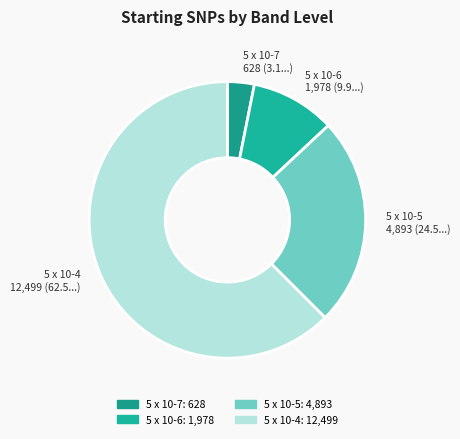

Do 5 x 10-4 and 5 x 10-7 together represent more than half of the pie?

Yes